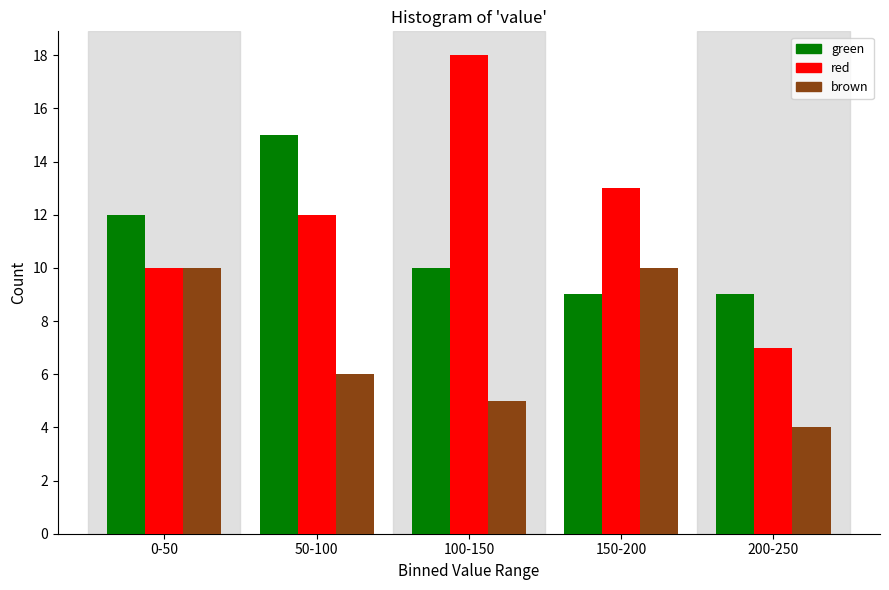

Reading left to right, what are all the values shown in this chart?

green: 12	15	10	9	9
red: 10	12	18	13	7
brown: 10	6	5	10	4